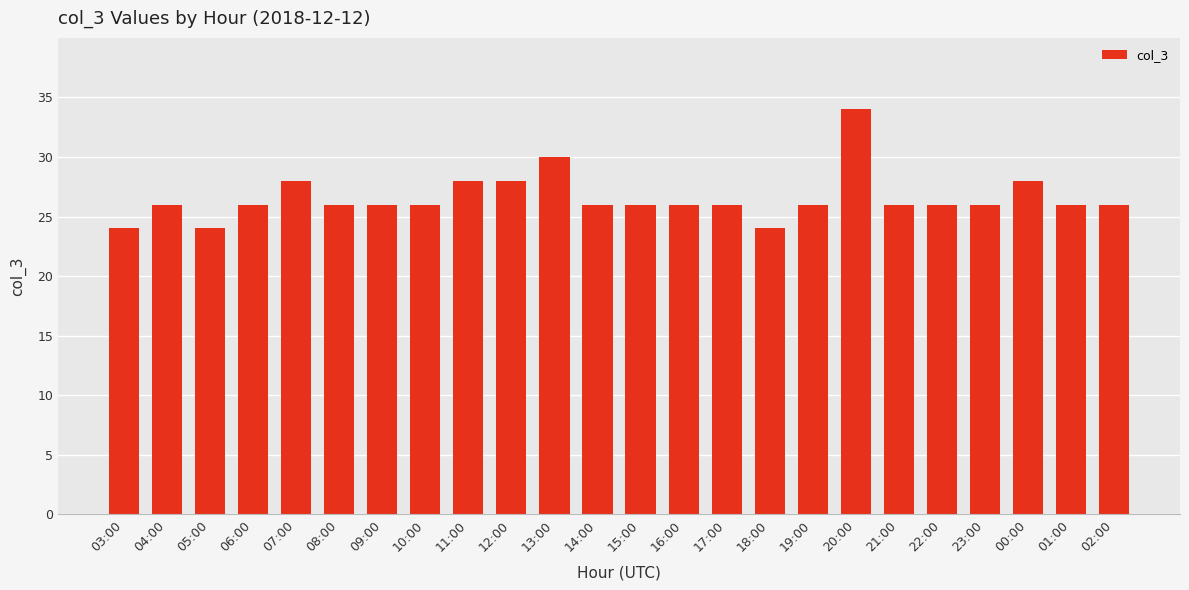

What is the sum of all values?

638